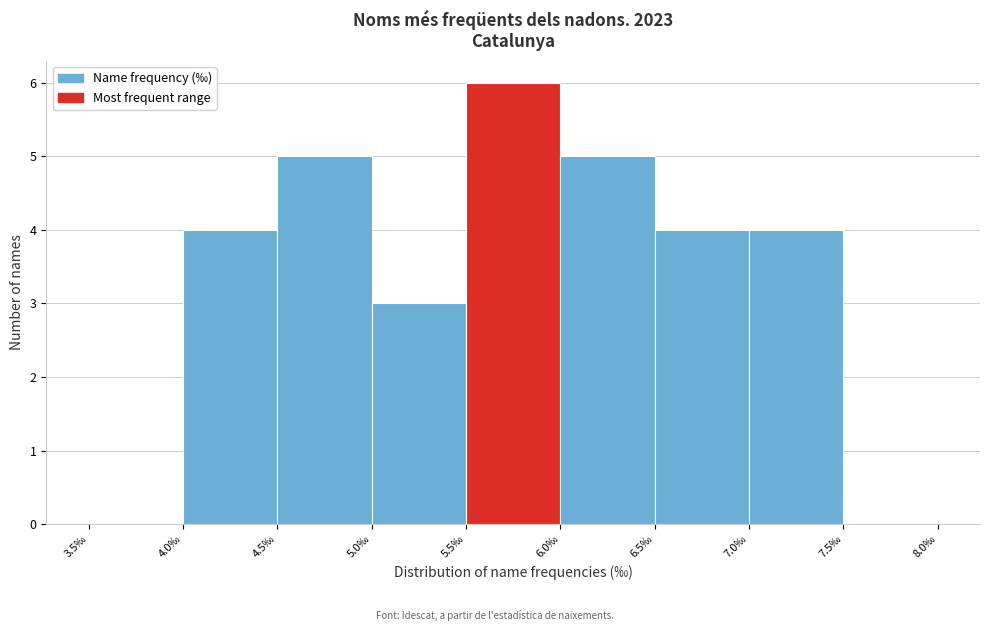

Which range on the x-axis has the tallest bar?

5.5 to 6.0